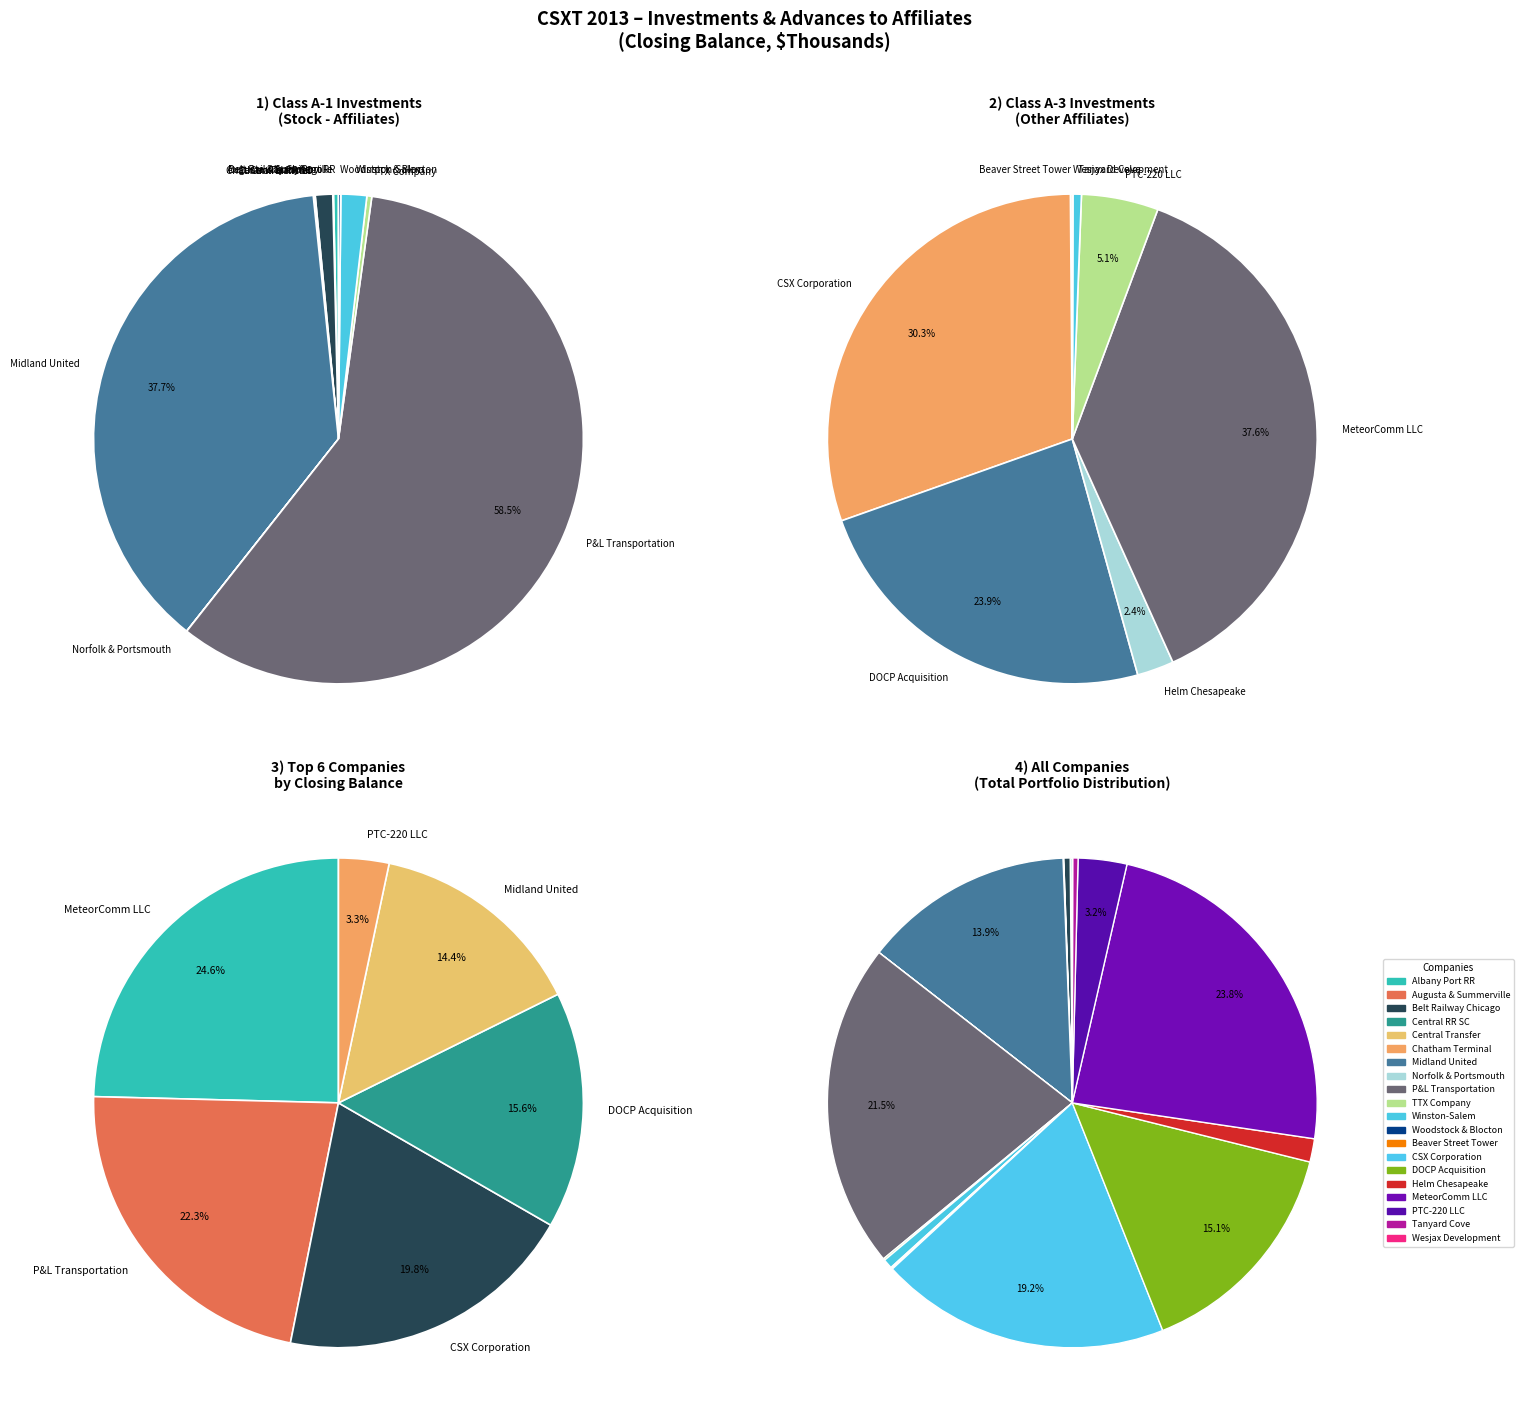

Is it true that Winston-Salem Southbound Railway Company is 11% of the pie?

False